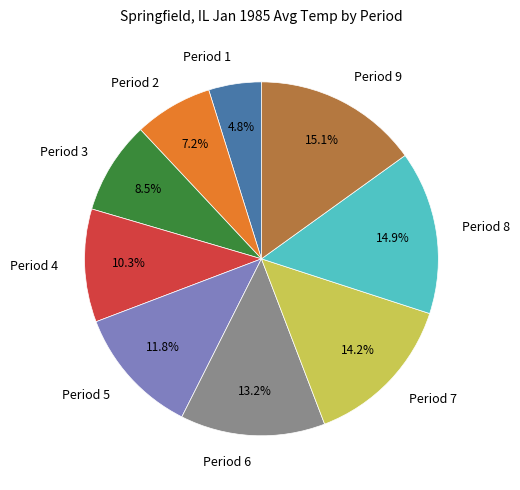

What is the ratio of the value at Period 8 to the value at Period 5?

1.3